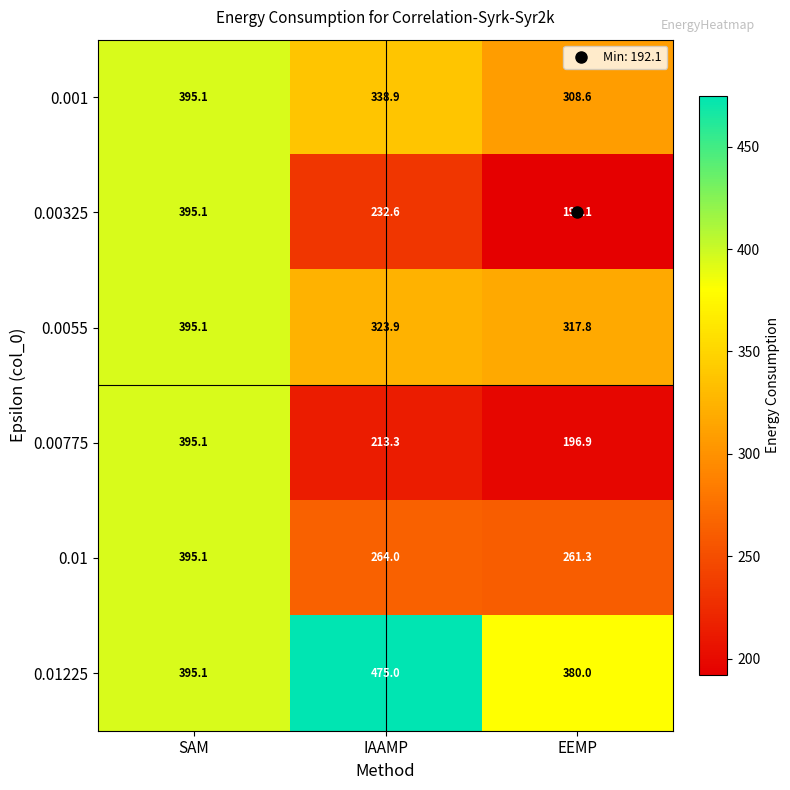

How many series are shown in this chart?

6